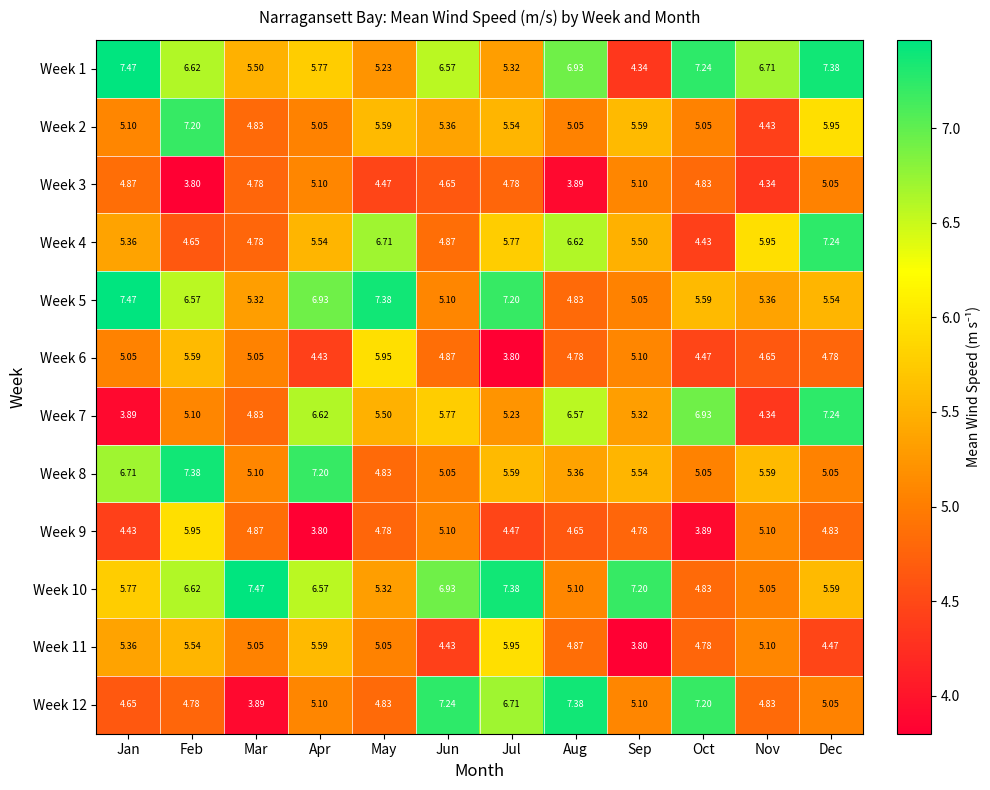

At which label does Week 2 first exceed 5?

Jan